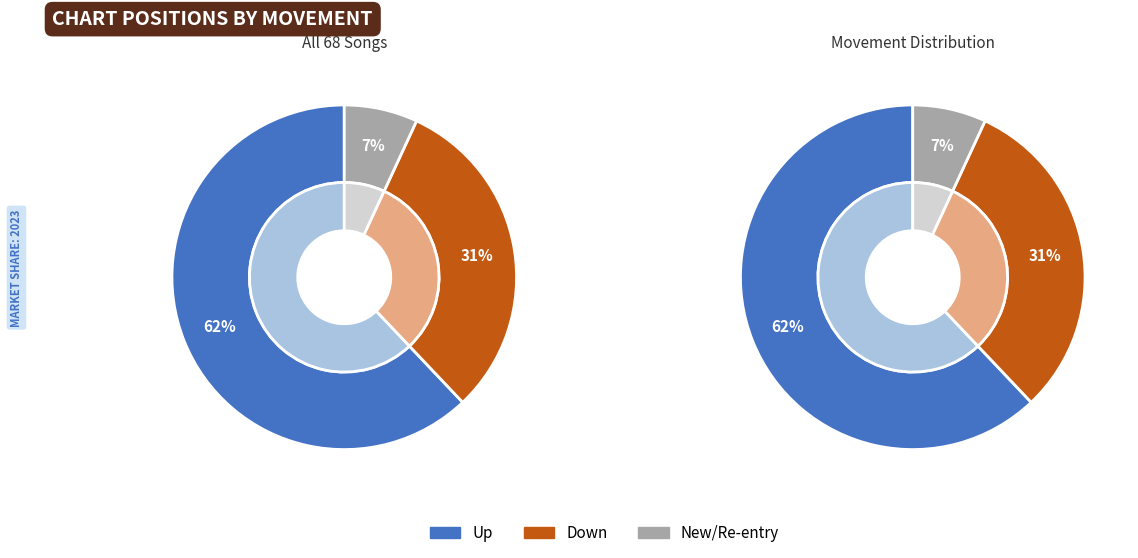

Is it true that down is 31% of the pie?

True